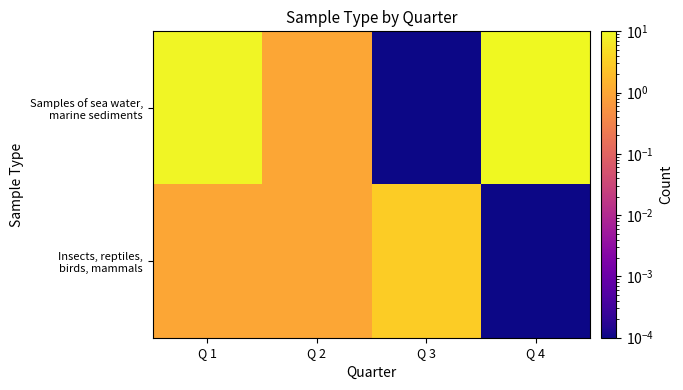

Rank the series at Q 2 from lowest to highest value.

Samples of sea water, marine sediments, Insects, reptiles, birds, mammals